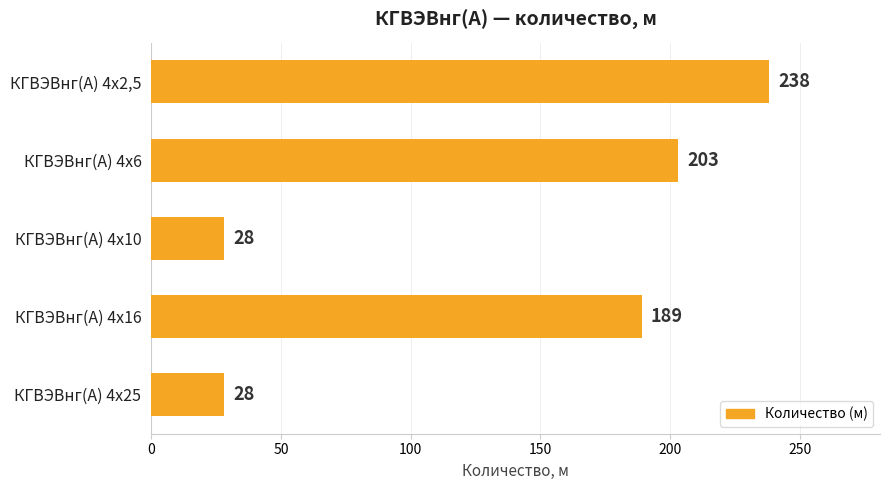

What position from the bottom is КГВЭВнг(А) 4х6?

4